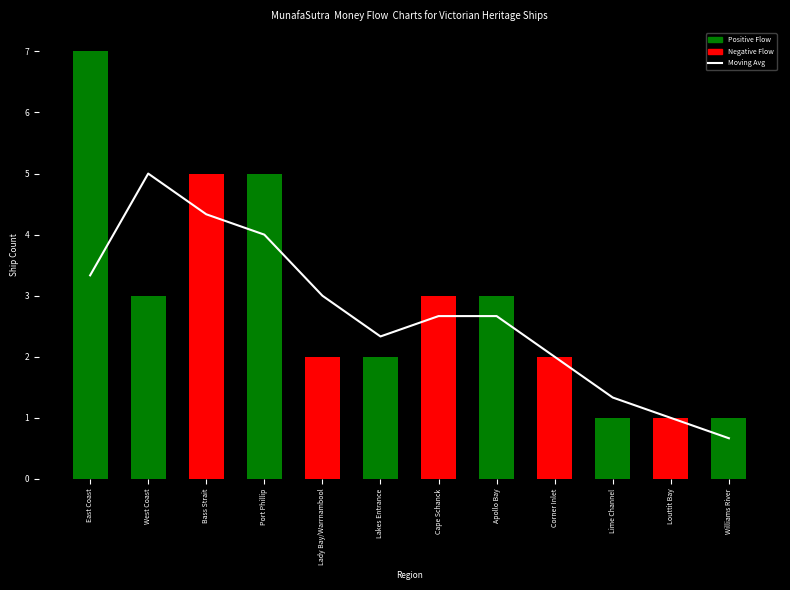

How many data points are above 2?

8